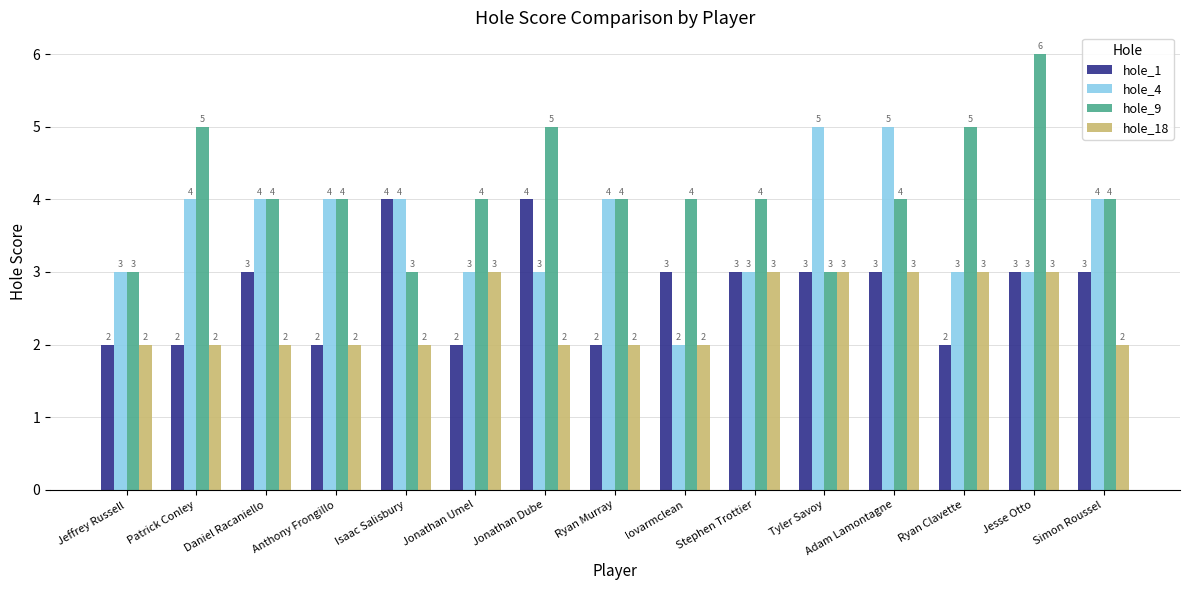

At how many categories does at least one series exceed 2?

15